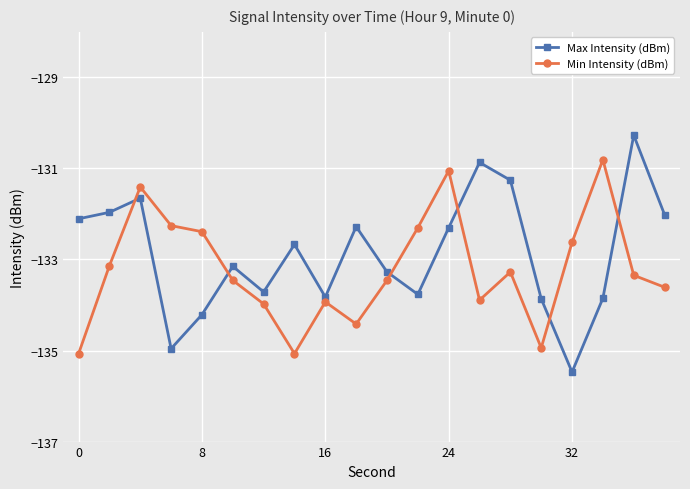

Which series has the widest spread of values?

Max Intensity (dBm)